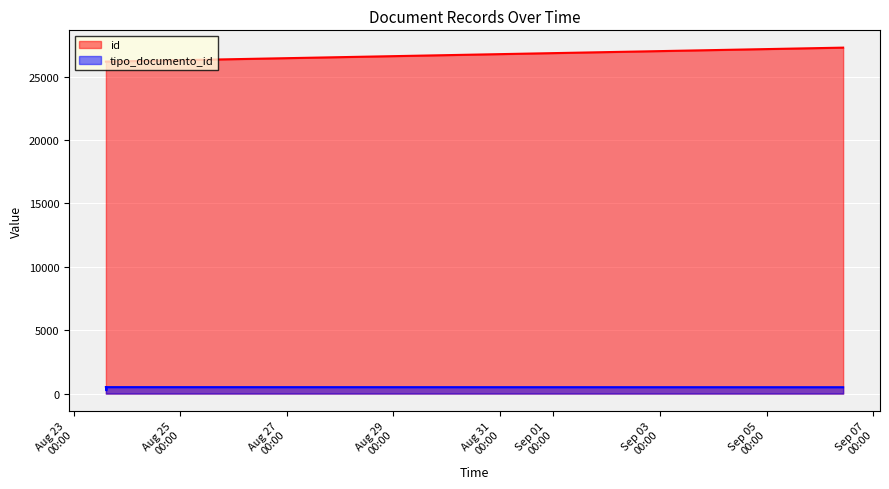

The id series shows 27292 at 2021-09-06T10:29:47. True or false?

True